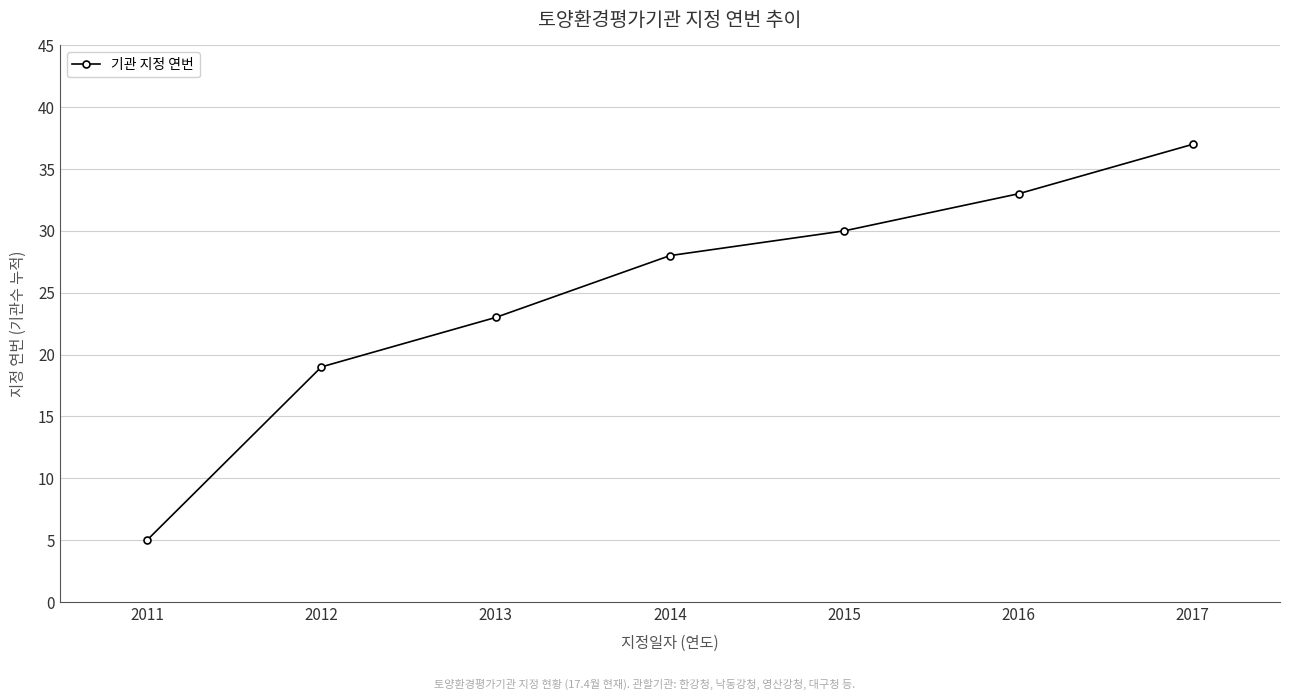

What is the ratio of the value at 2013 to the value at 2014?

0.8